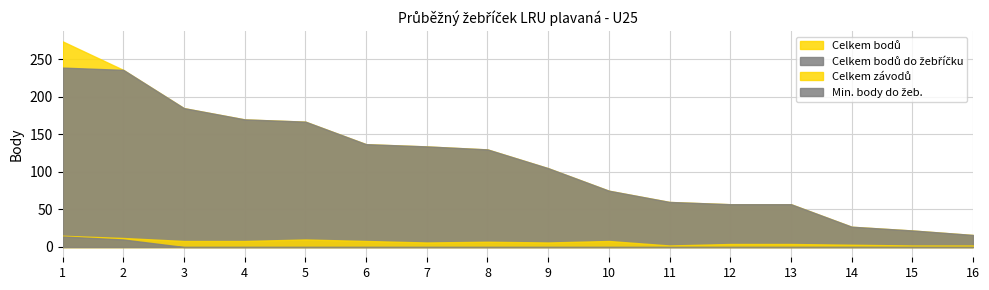

Reading right to left, list all the values displayed in this chart.

Celkem bodů: 16	22	27	57	57	60	75	105	130	134	137	167	170	185	236	274
Celkem bodů do žebříčku: 16	22	27	57	57	60	75	105	130	134	137	167	170	185	236	239
Celkem závodů: 2	2	3	4	4	2	8	6	7	6	8	10	8	8	12	15
Min. body do žeb.: 0	0	0	0	0	0	0	0	0	0	0	0	0	0	10	14